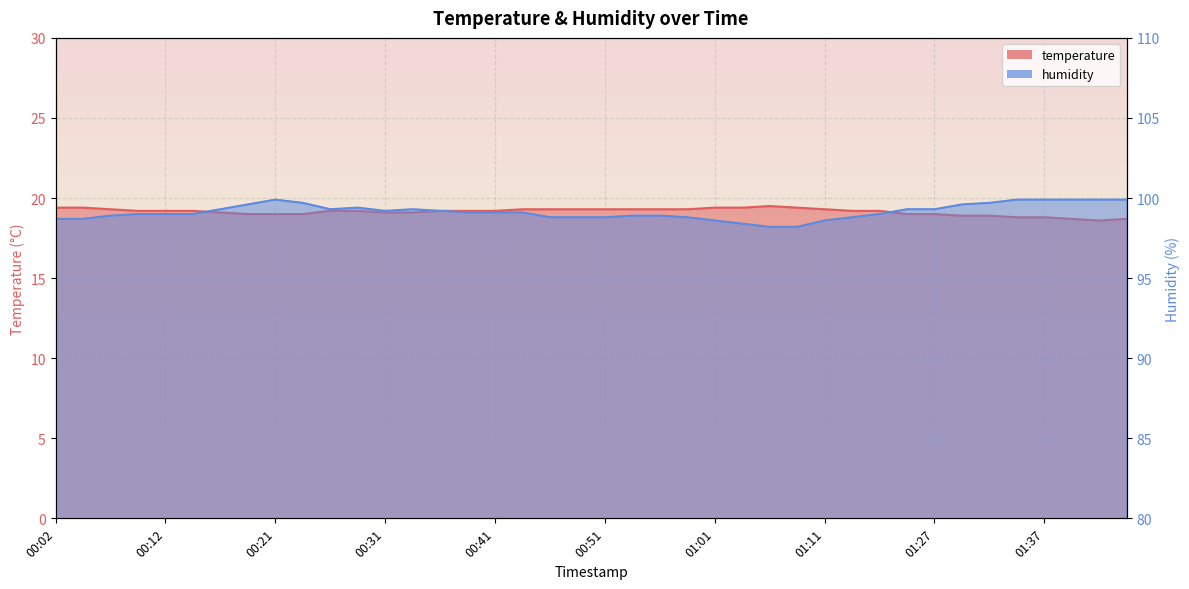

Which has a higher value, 01:24 or 01:06?

01:06